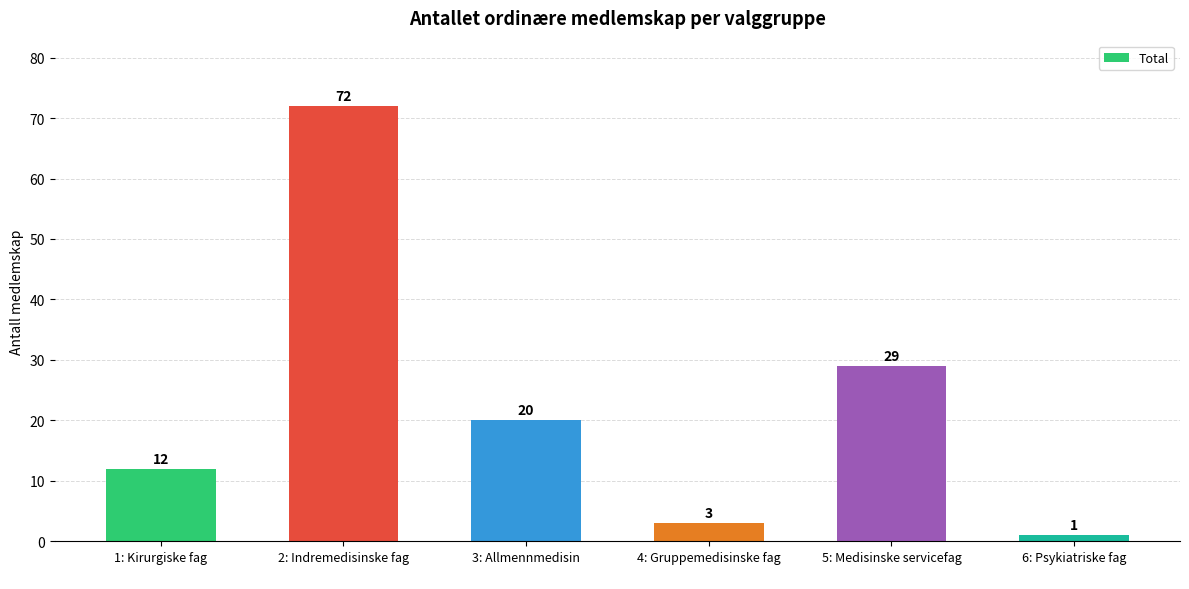

Are the bars horizontal?

No